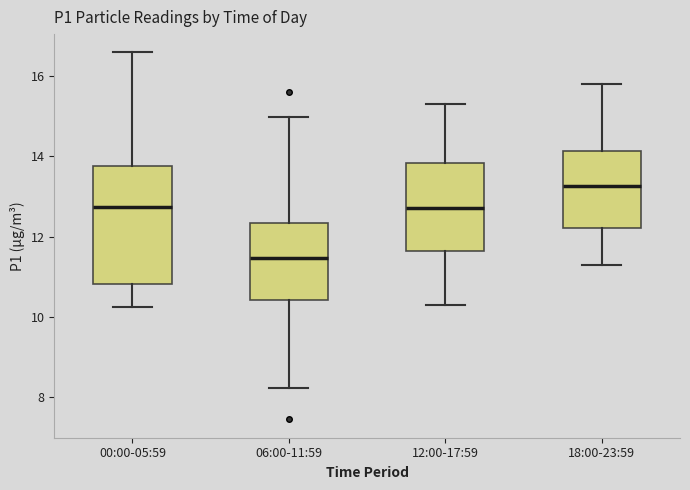

Reading left to right, transcribe this box plot: for each box, give where its median line is, the range the box spans, and where its two whiskers end, as read against the y-axis. The values are not printed on the chart, so give them approximately, as read against the axis.

00:00-05:59: median 12.8, box 10.8 to 13.8, whiskers 10.2 to 16.6
06:00-11:59: median 11.4, box 10.4 to 12.4, whiskers 8.2 to 15.0
12:00-17:59: median 12.8, box 11.6 to 13.8, whiskers 10.4 to 15.4
18:00-23:59: median 13.2, box 12.2 to 14.2, whiskers 11.4 to 15.8